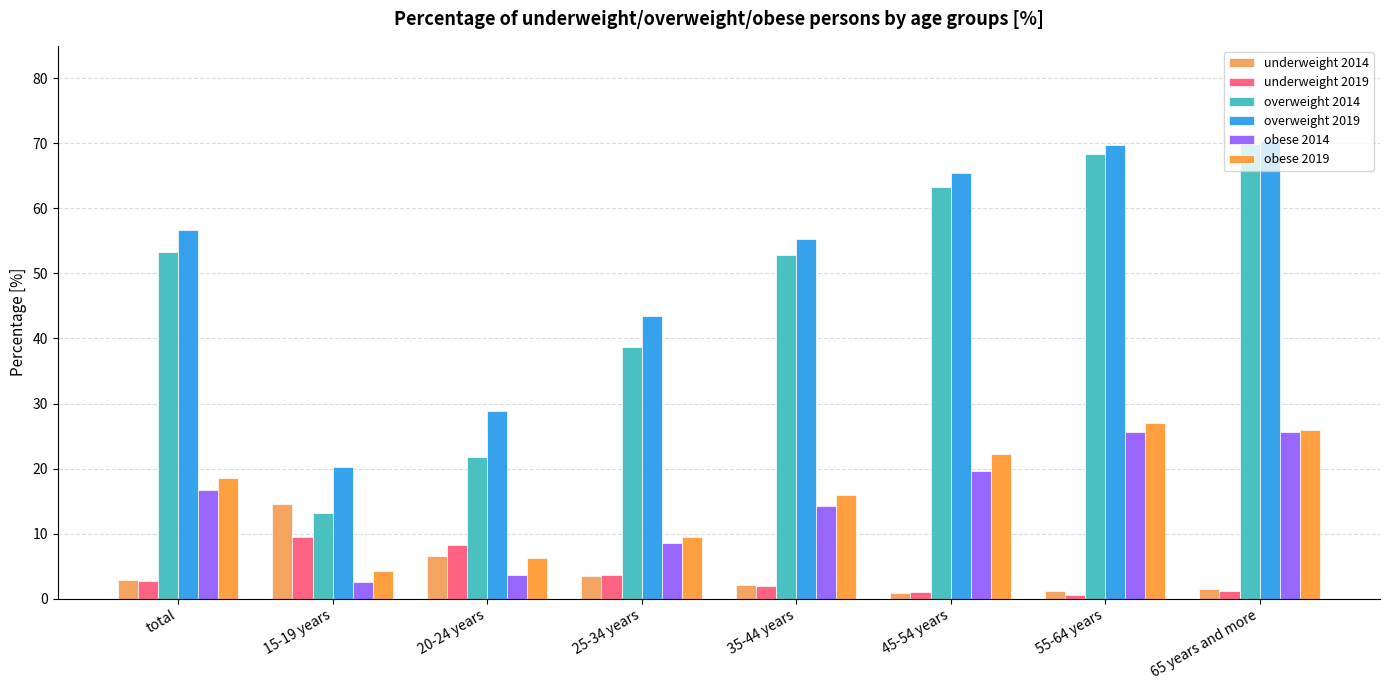

The obese 2014 series shows 5.6 at 20-24 years. True or false?

False